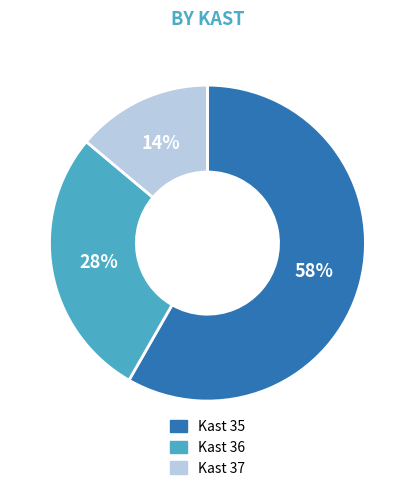

What is the smallest slice in the pie chart?

Kast 37